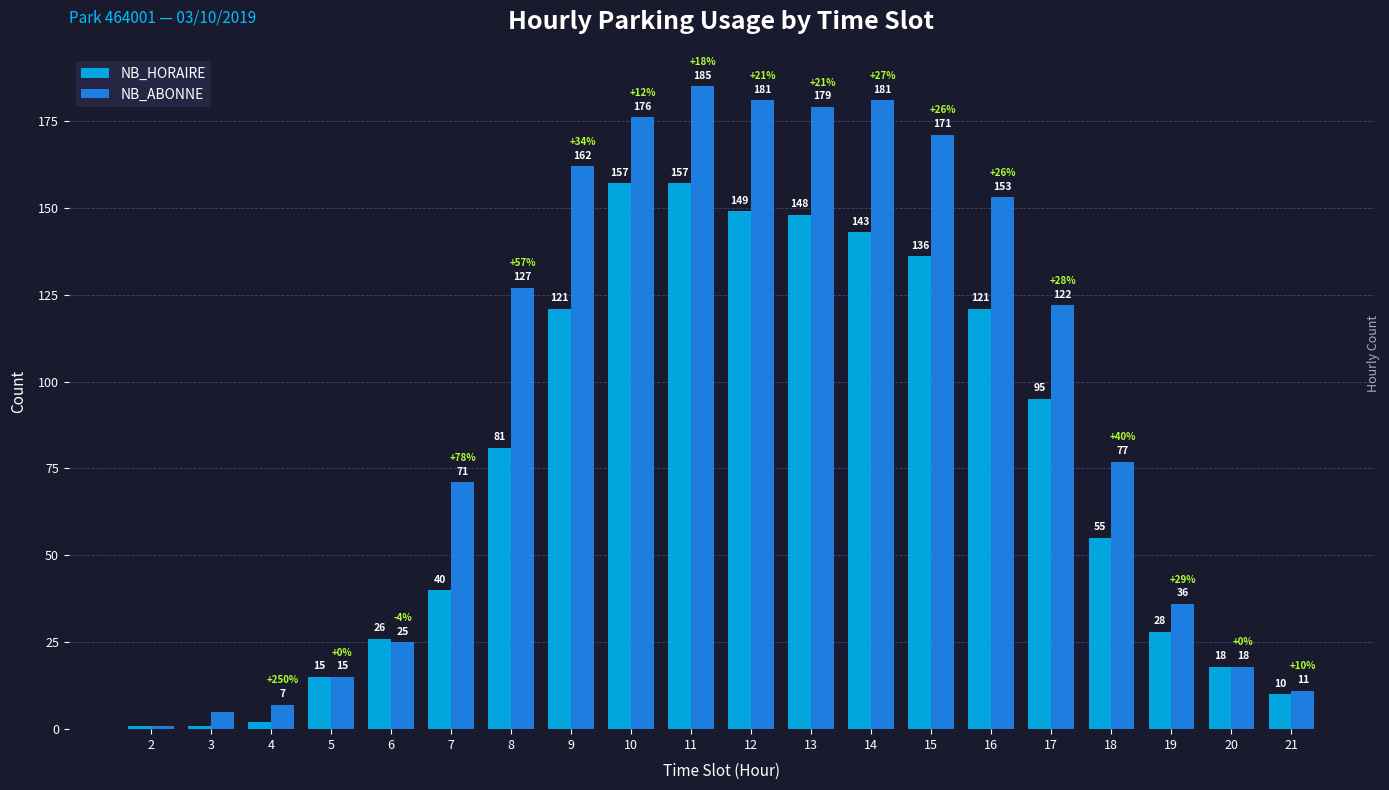

Where is NB_HORAIRE nearest to the value 79?

8